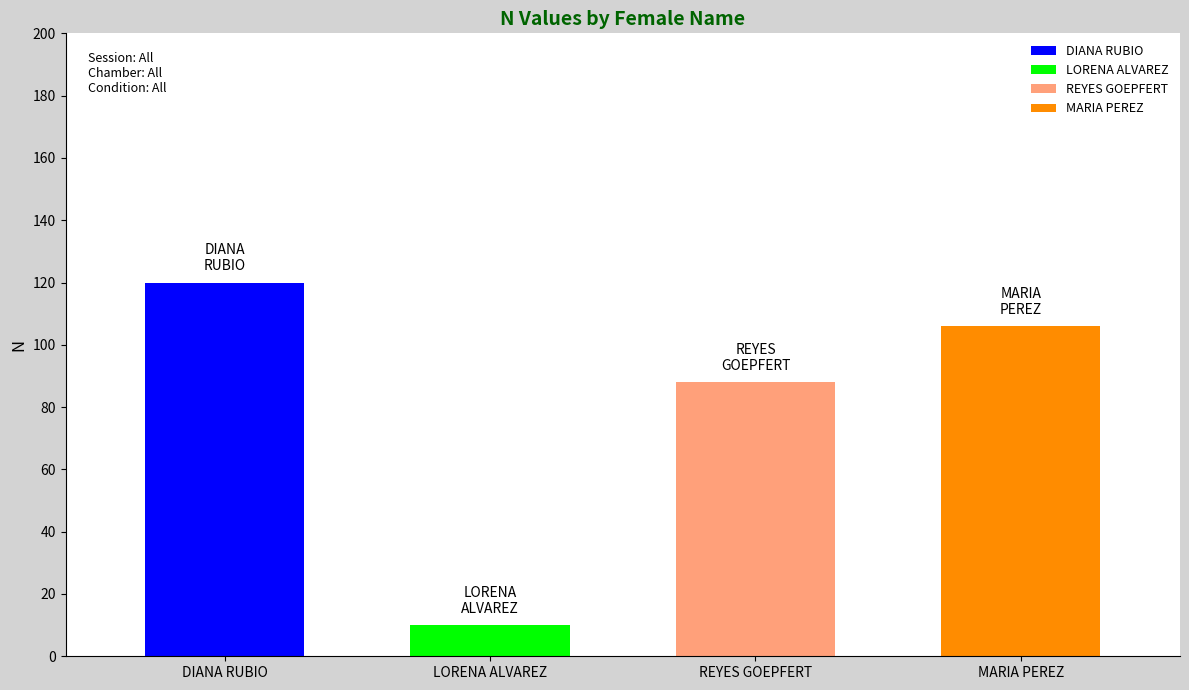

Which has a higher value, MARIA PEREZ or REYES GOEPFERT?

MARIA PEREZ